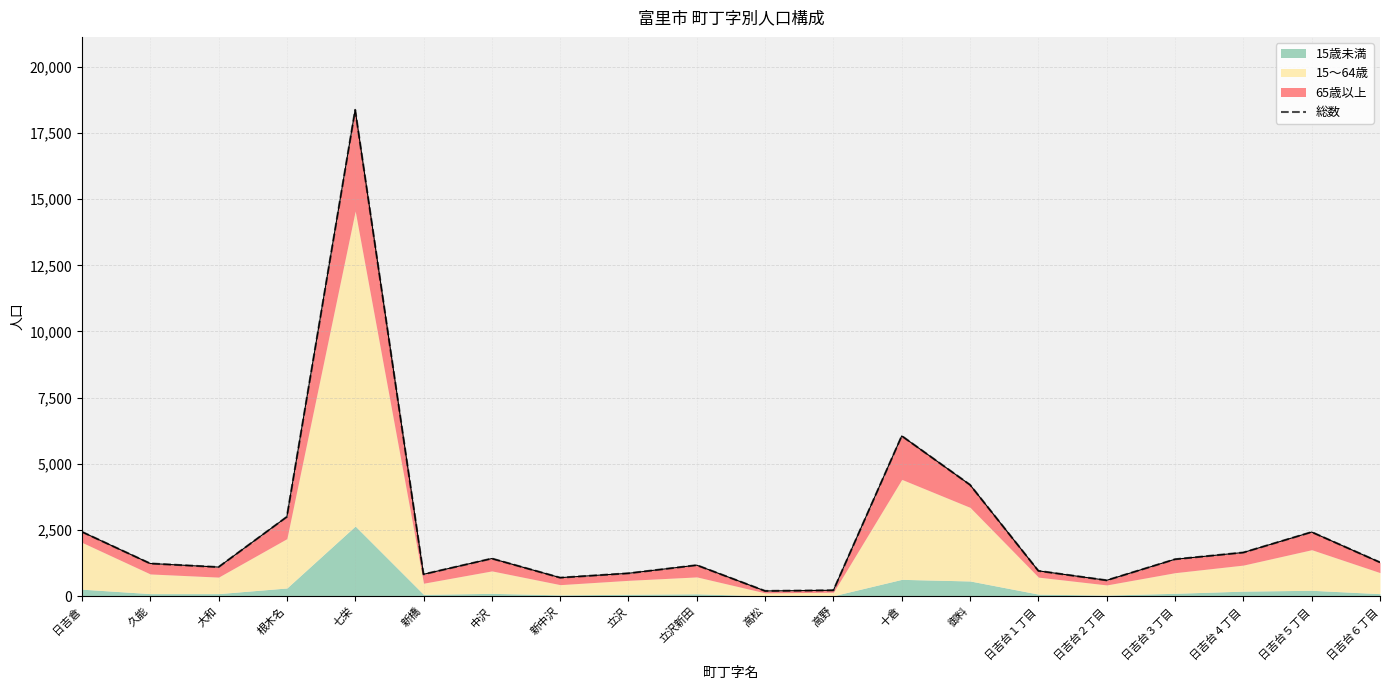

Rank the categories by value from highest to lowest.

七栄, 十倉, 御料, 根木名, 日吉倉, 日吉台５丁目, 日吉台４丁目, 中沢, 日吉台３丁目, 日吉台６丁目, 久能, 立沢新田, 大和, 日吉台１丁目, 立沢, 新橋, 新中沢, 日吉台２丁目, 高野, 高松